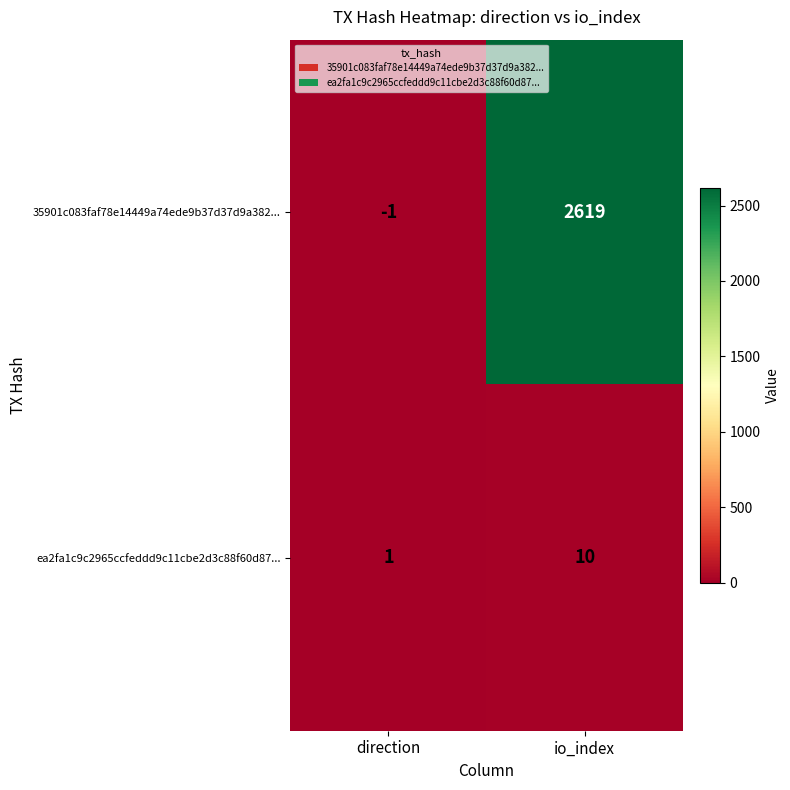

Reading right to left, extract all data points from this chart.

35901c083faf78e14449a74ede9b37d37d9a382...: io_index=2619	direction=-1
ea2fa1c9c2965ccfeddd9c11cbe2d3c88f60d87...: io_index=10	direction=1